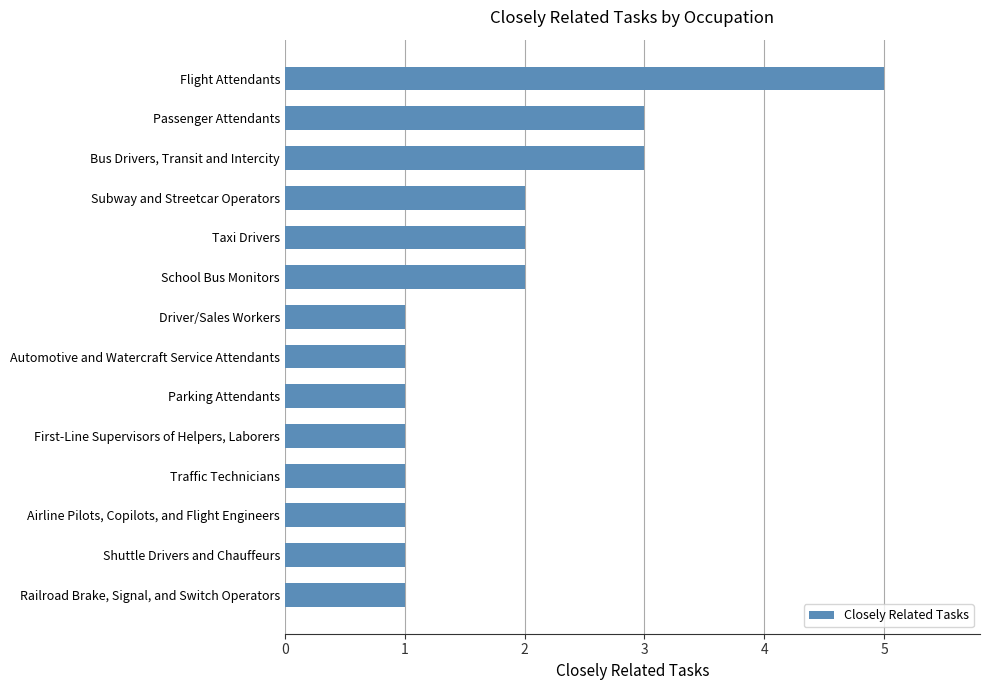

Reading top to bottom, transcribe all the data shown in this chart.

Flight Attendants=5	Passenger Attendants=3	Bus Drivers, Transit and Intercity=3	Subway and Streetcar Operators=2	Taxi Drivers=2	School Bus Monitors=2	Driver/Sales Workers=1	Automotive and Watercraft Service Attendants=1	Parking Attendants=1	First-Line Supervisors of Helpers, Laborers=1	Traffic Technicians=1	Airline Pilots, Copilots, and Flight Engineers=1	Shuttle Drivers and Chauffeurs=1	Railroad Brake, Signal, and Switch Operators=1